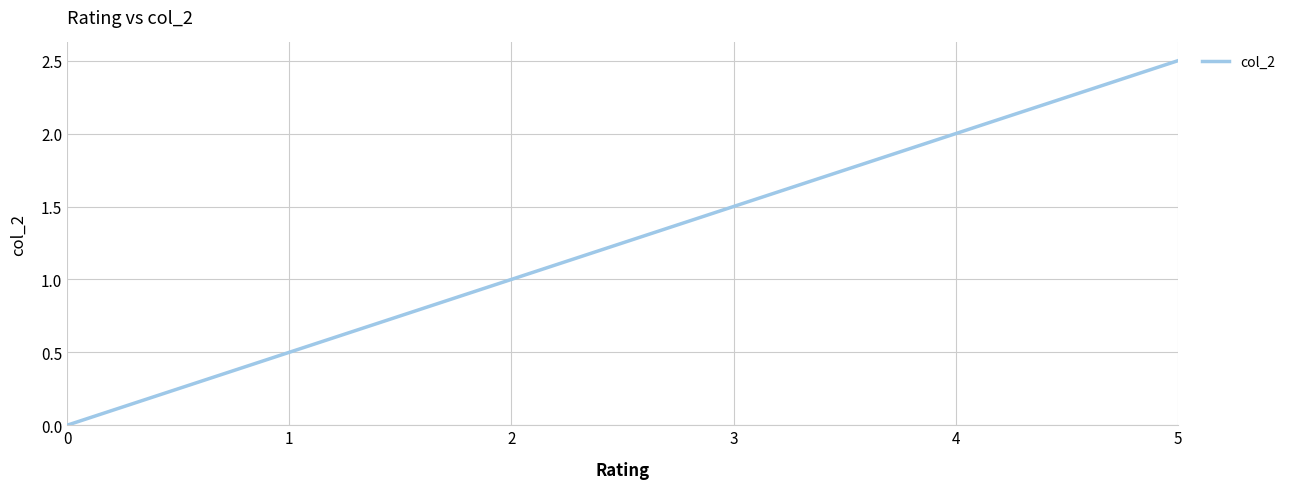

True or false: the data shows 2.5 at 5.

True